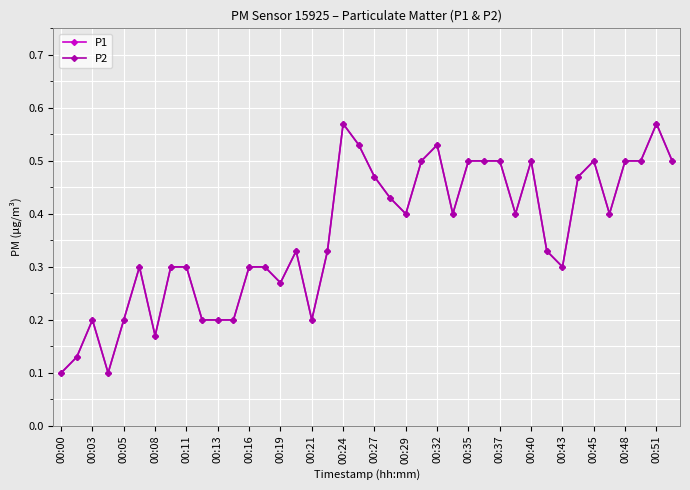

Does the chart have visible grid lines?

Yes